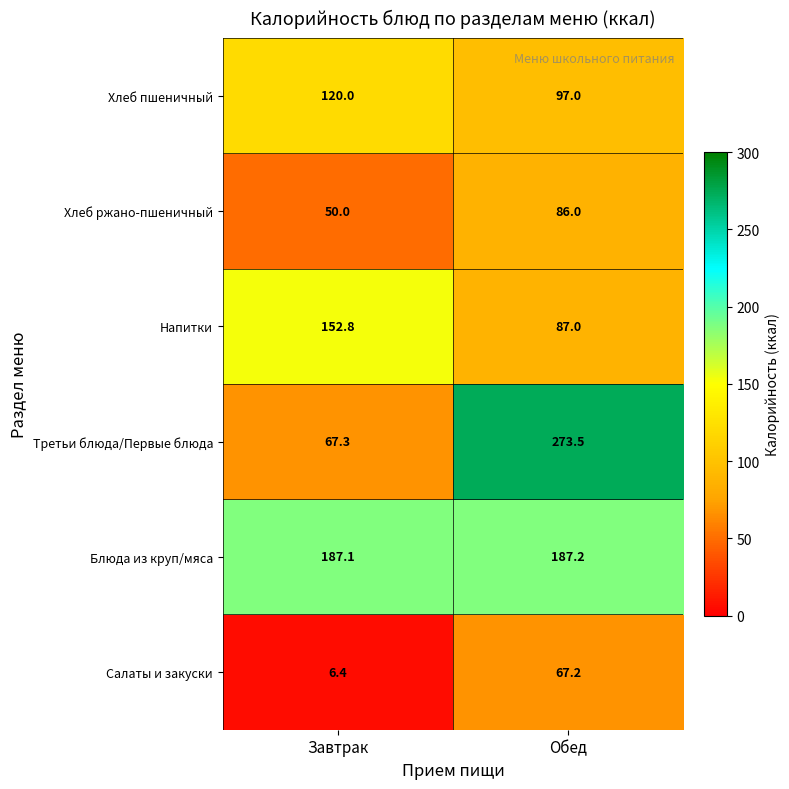

What is the sum of the Хлеб пшеничный values at Обед and Завтрак?

217.0